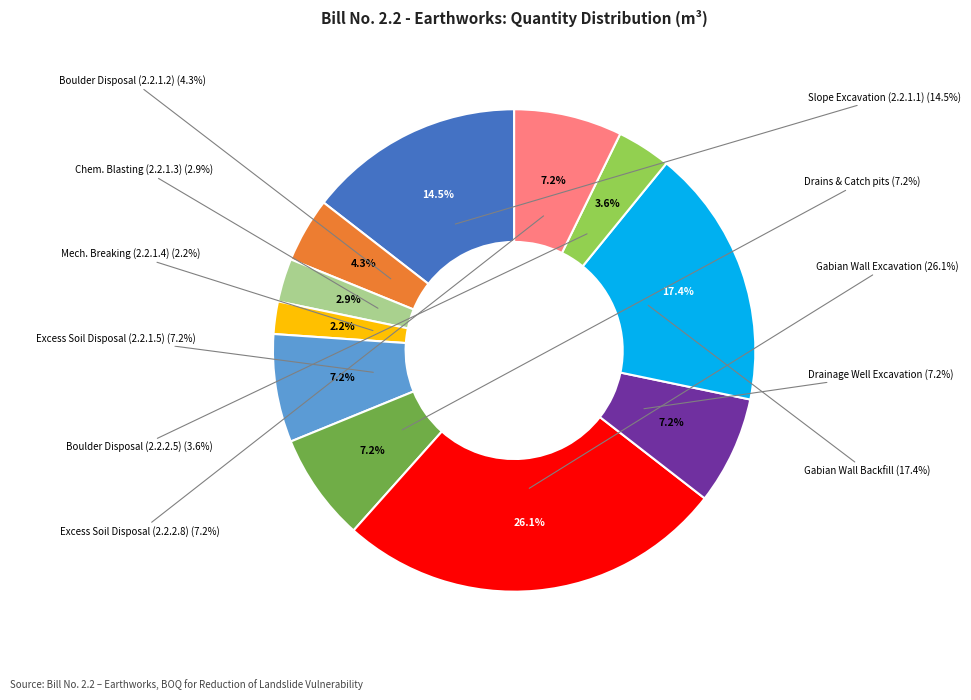

The Excavation of slope up to required angle slice represents 14% of the pie. True or false?

True